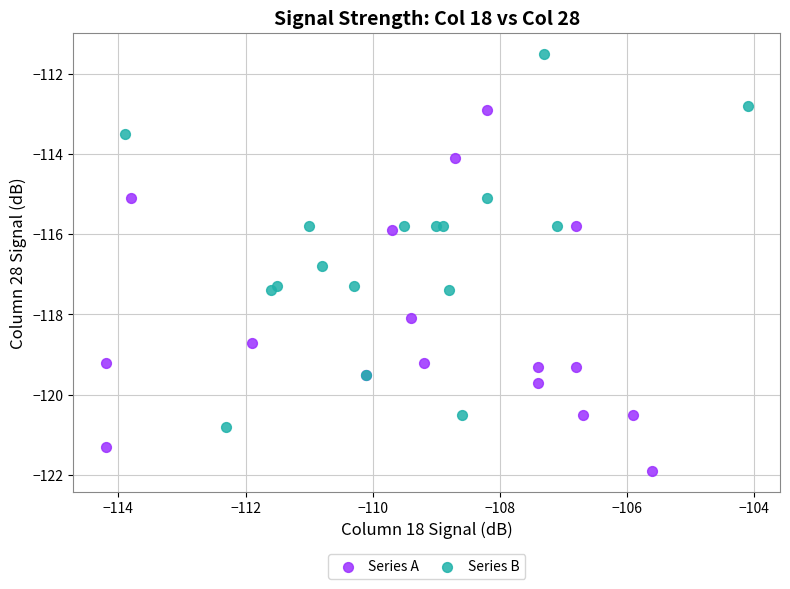

Which series reaches the maximum Y coordinate?

Series B